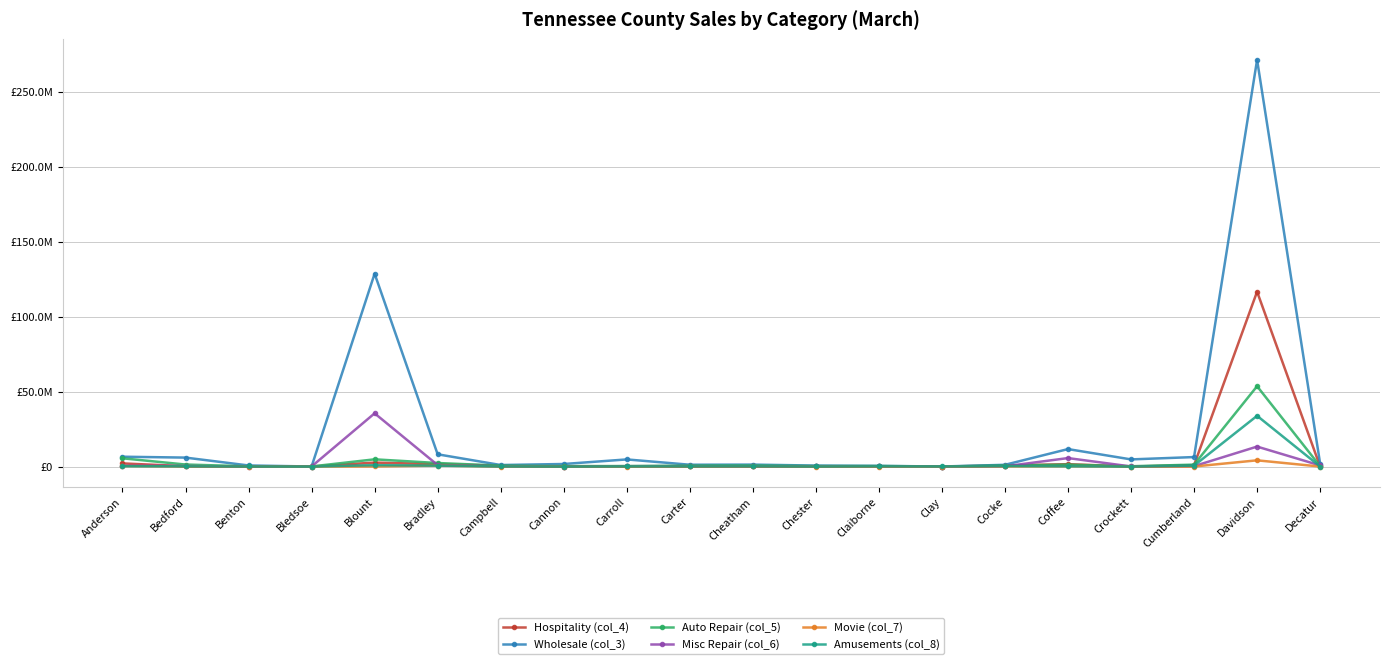

Which series changed the most between Benton and Crockett?

Wholesale (col_3)